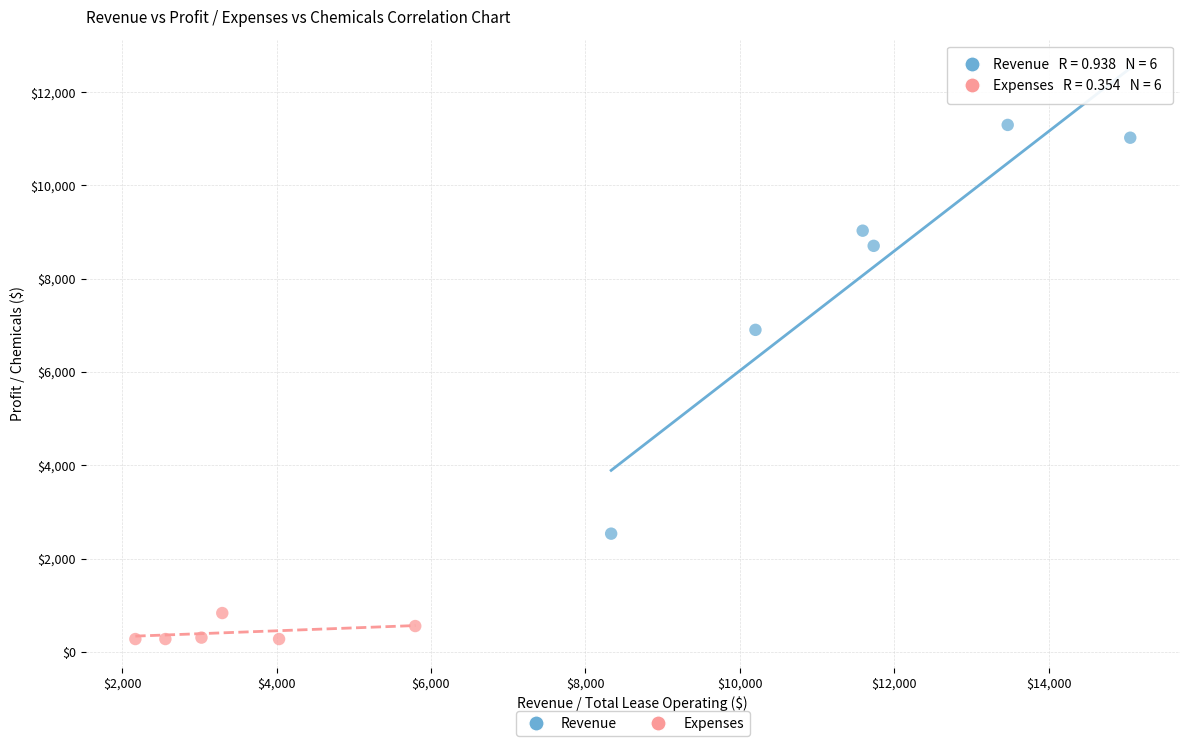

Which series contains the highest Y value?

Revenue